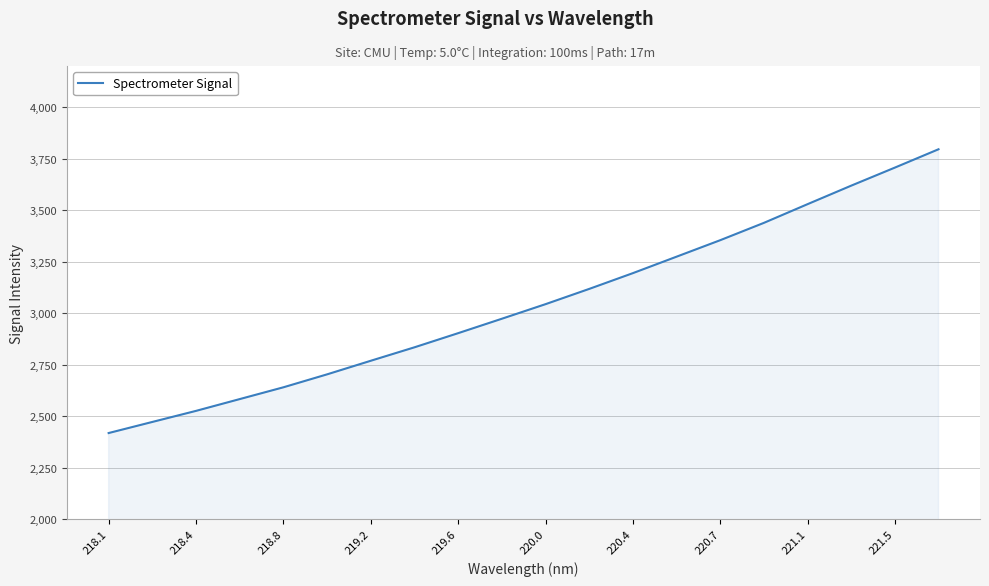

What is the minimum value shown in the chart?

2417.9